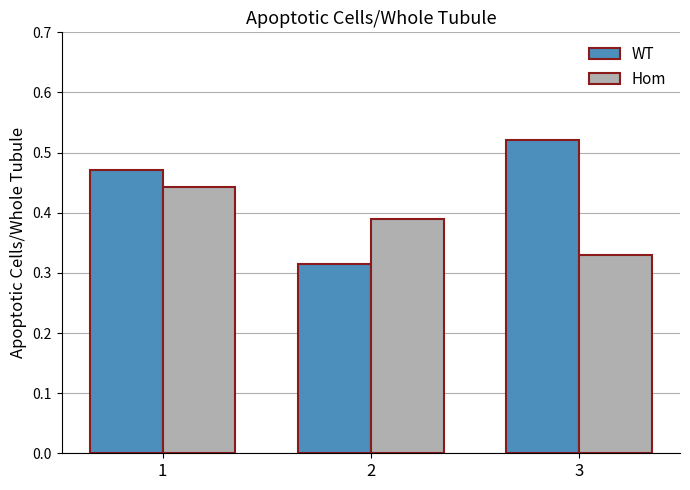

What is the sum of the Hom values at 3 and 2?

0.7